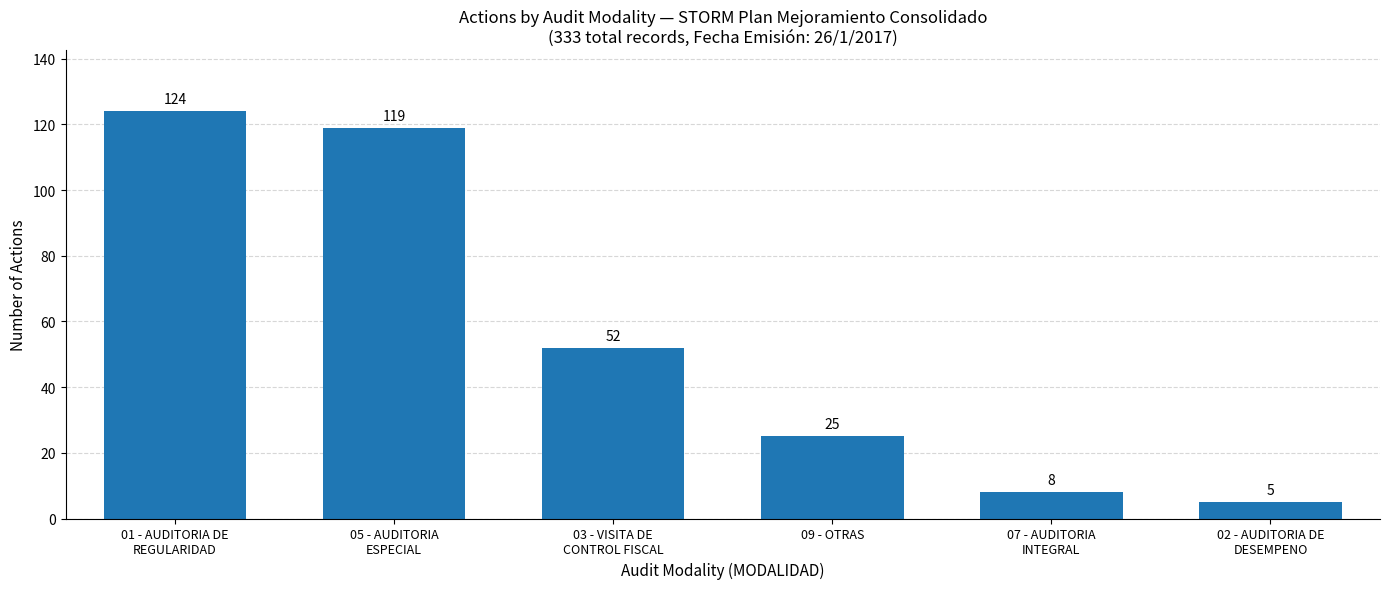

What is the ratio of the value at 03 - VISITA DE
CONTROL FISCAL to the value at 02 - AUDITORIA DE
DESEMPENO?

10.4